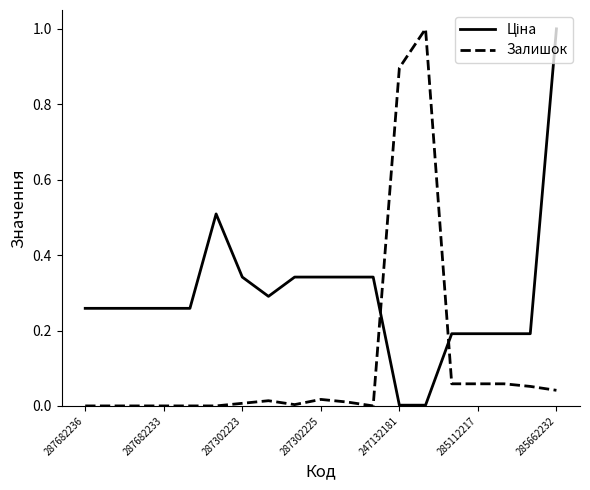

What is the difference between the maximum and minimum values in the Залишок series?

1.0